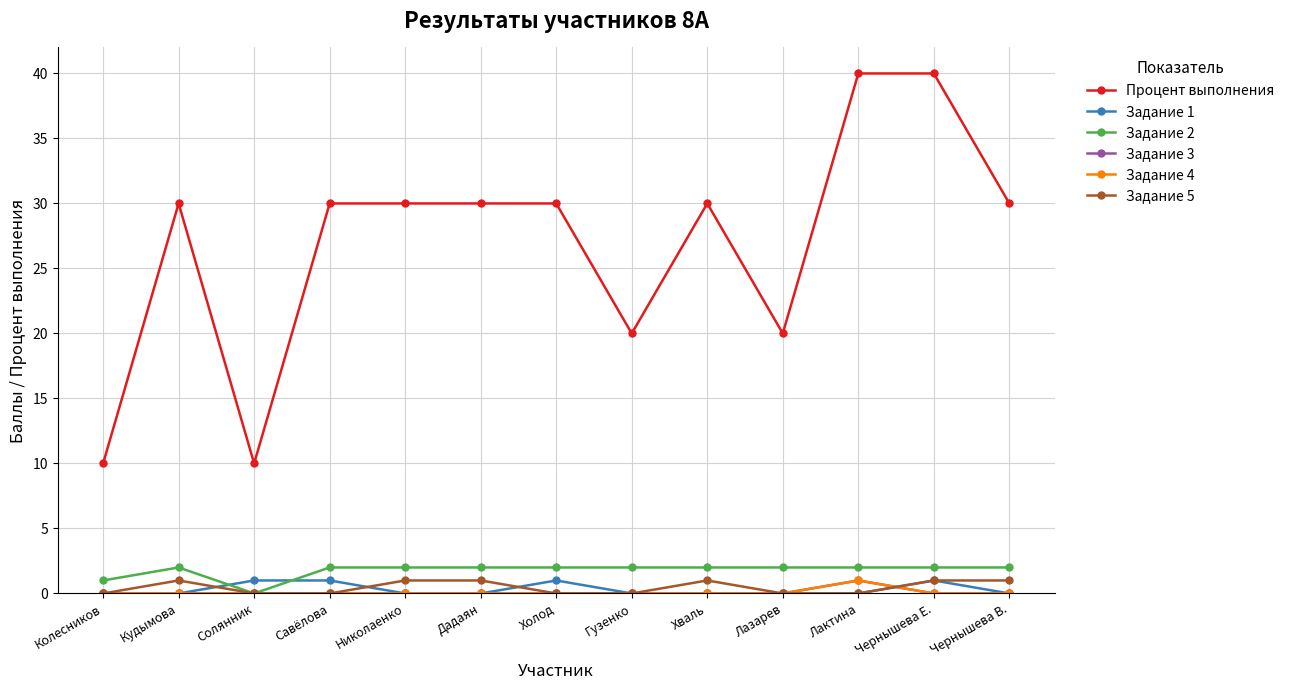

Count the Задание 2 values in the range 2 to 3.

11